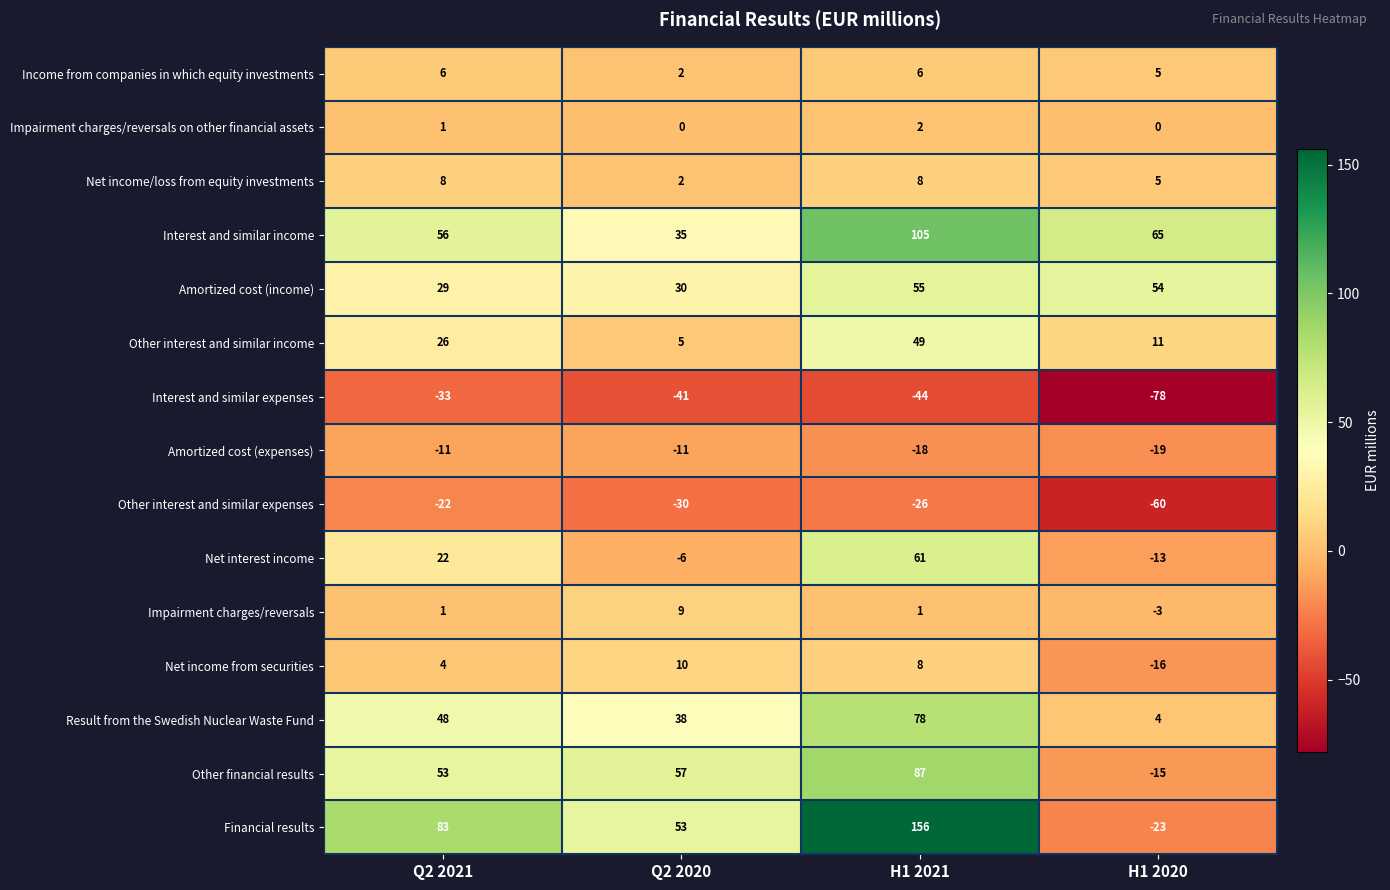

How many series are shown in this chart?

15